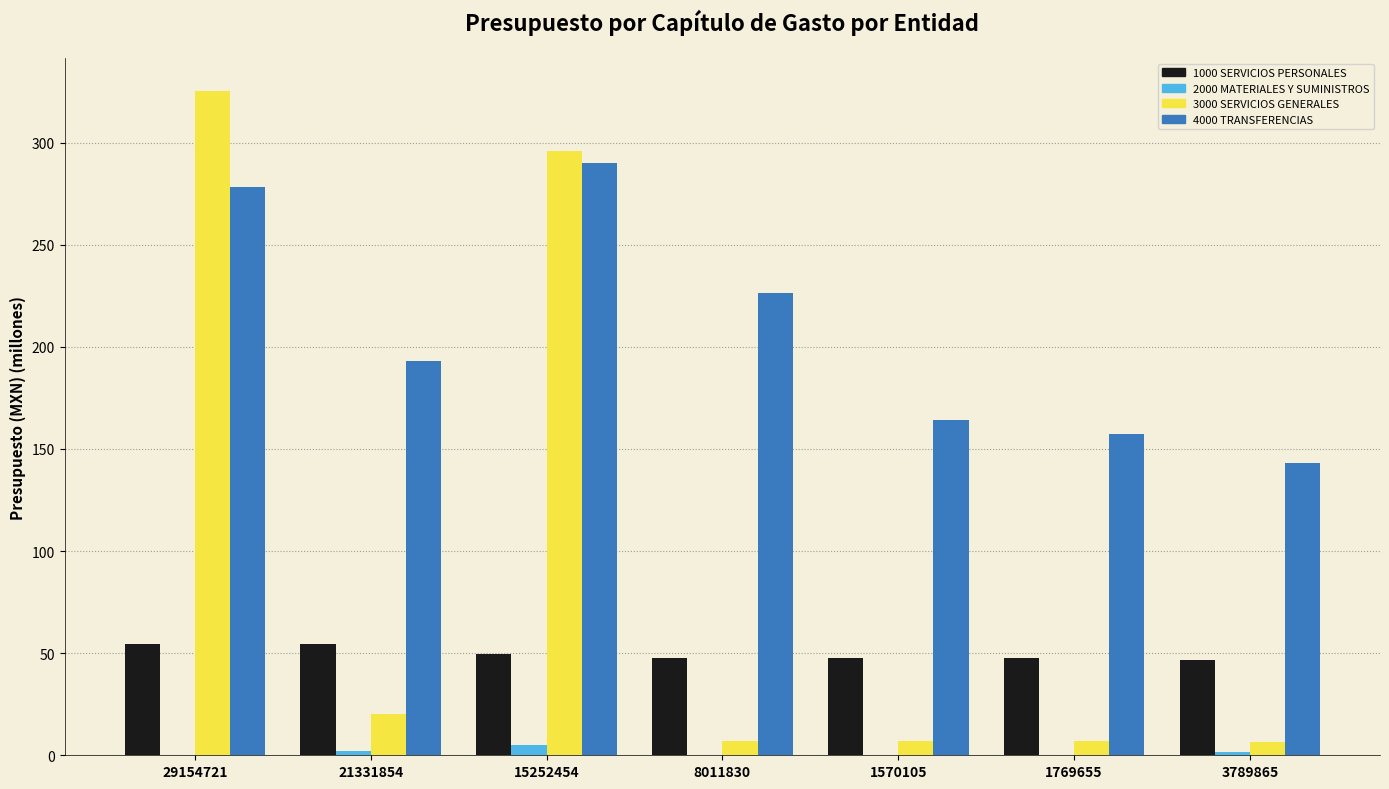

How many data points does each series have?

7